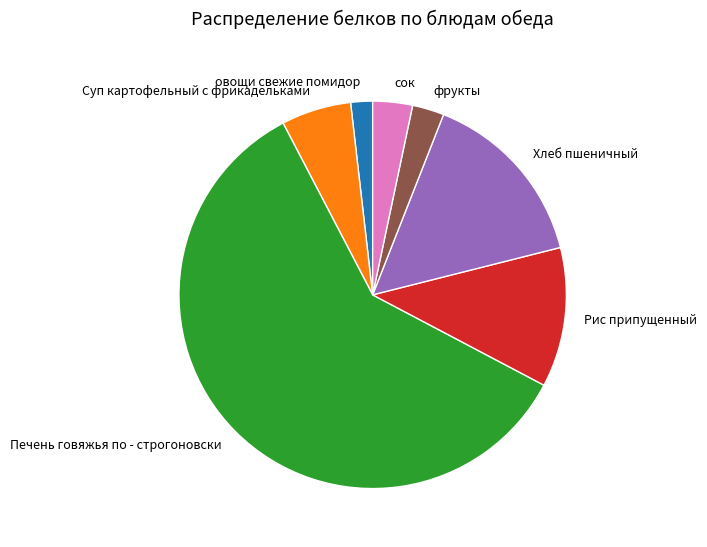

The Хлеб пшеничный slice represents 15% of the pie. True or false?

True